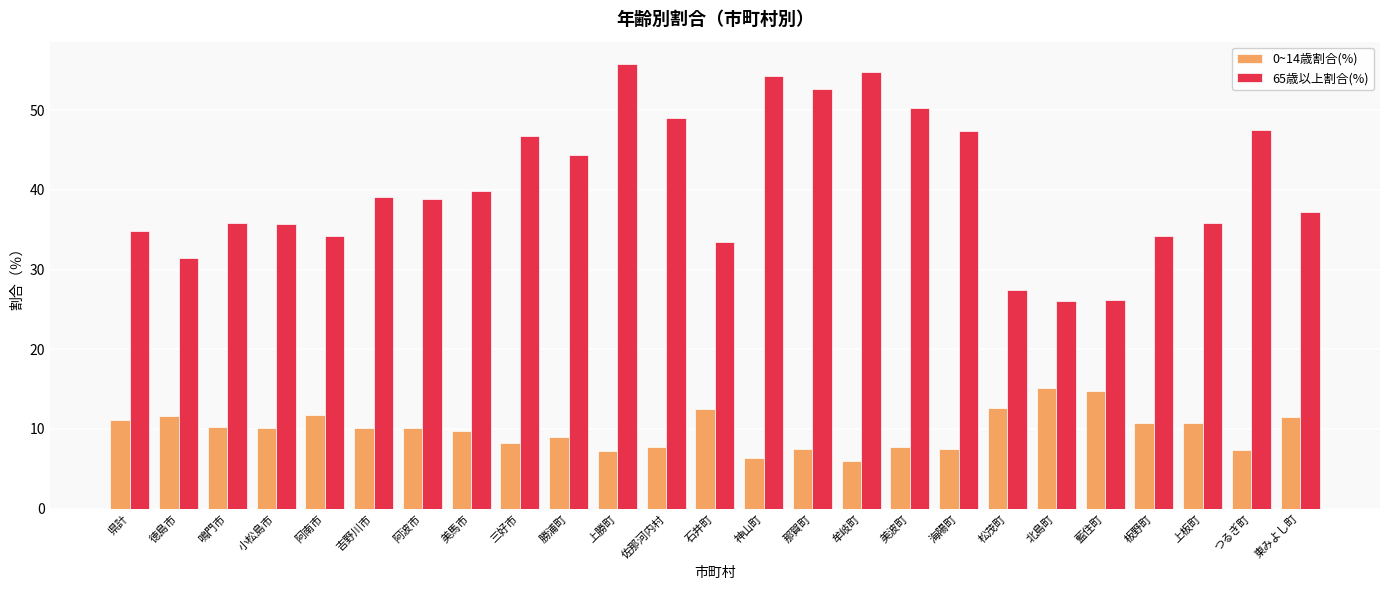

Where does the 65歳以上割合(%) series first go above 38?

吉野川市